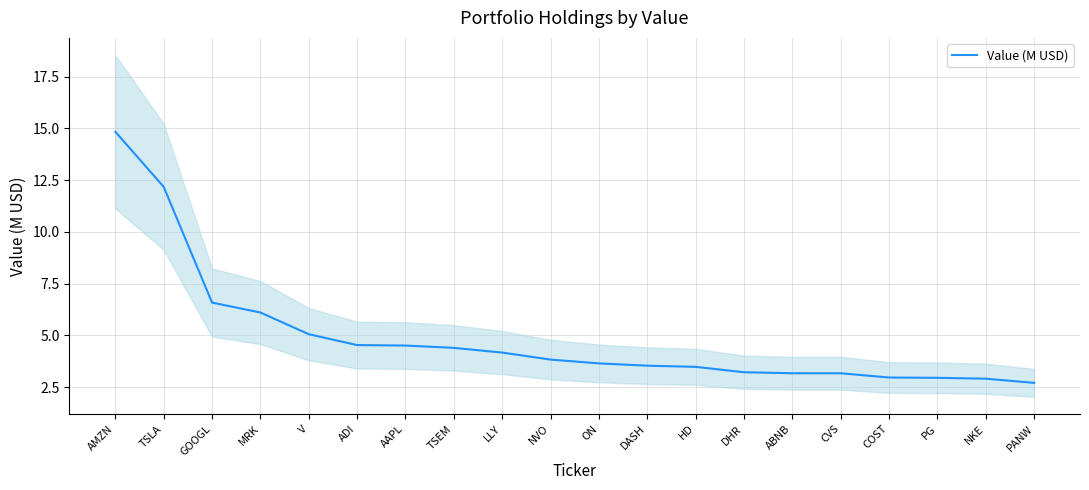

What is the sum of all values?

97.9